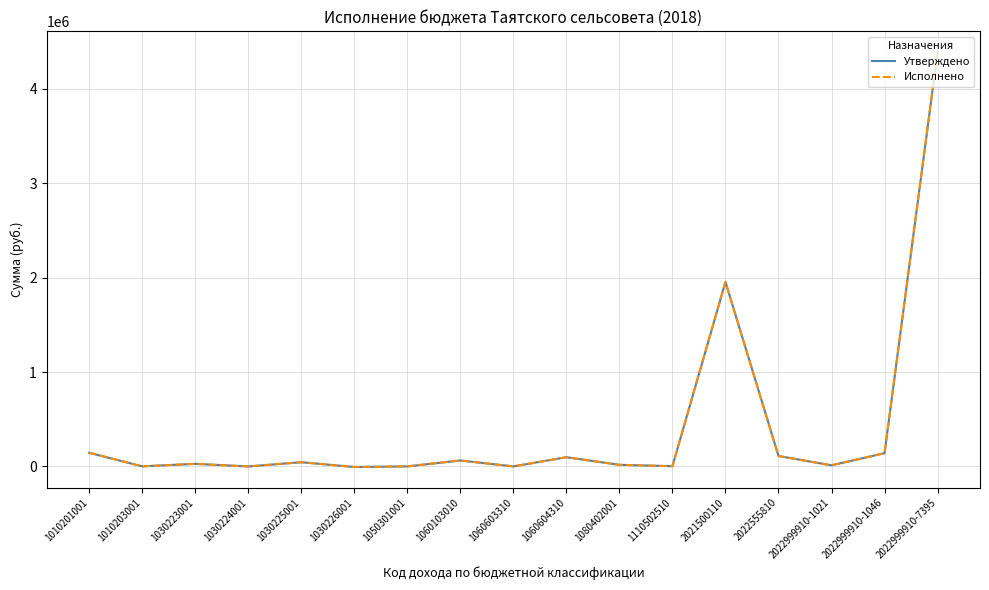

What is the maximum value shown in the chart?

4389705.9